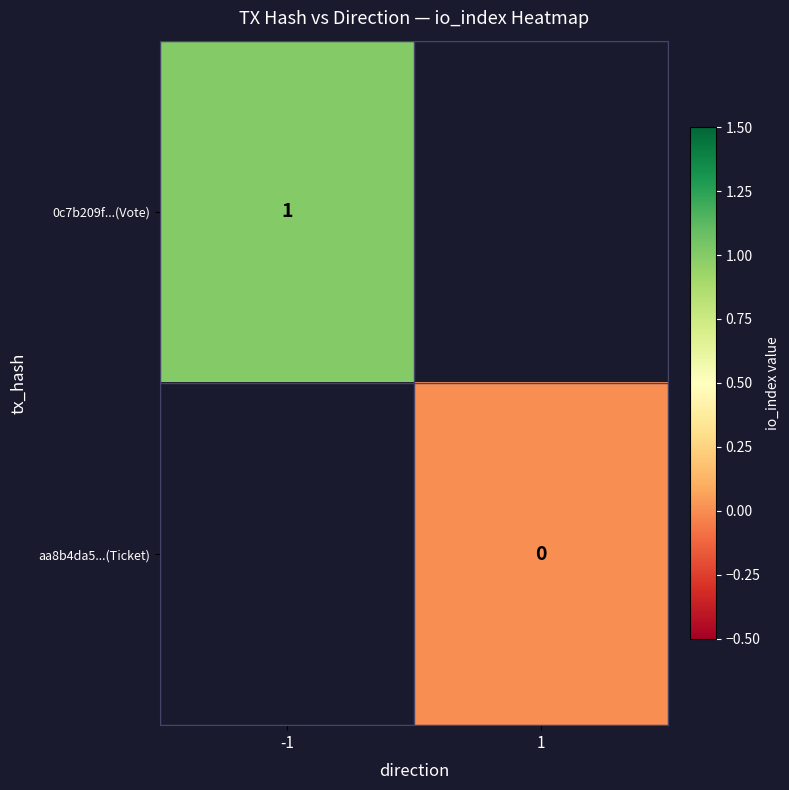

Count the number of data series in this chart.

2